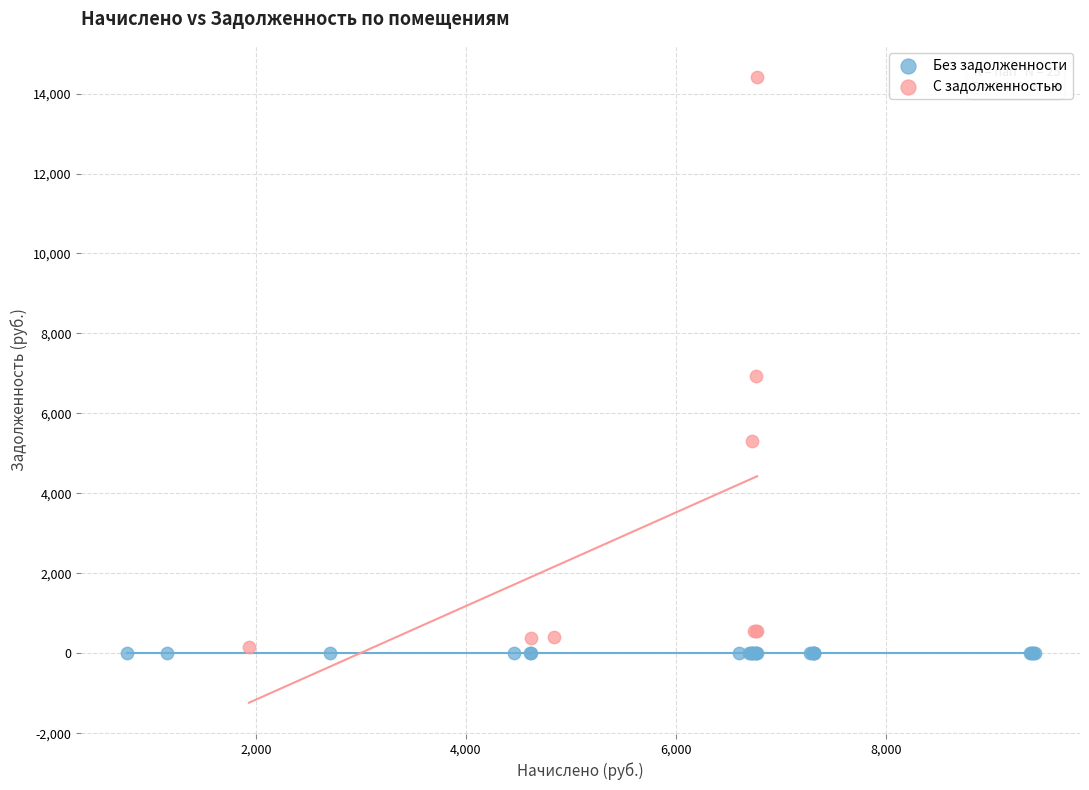

Which series contains the highest Y value?

С задолженностью